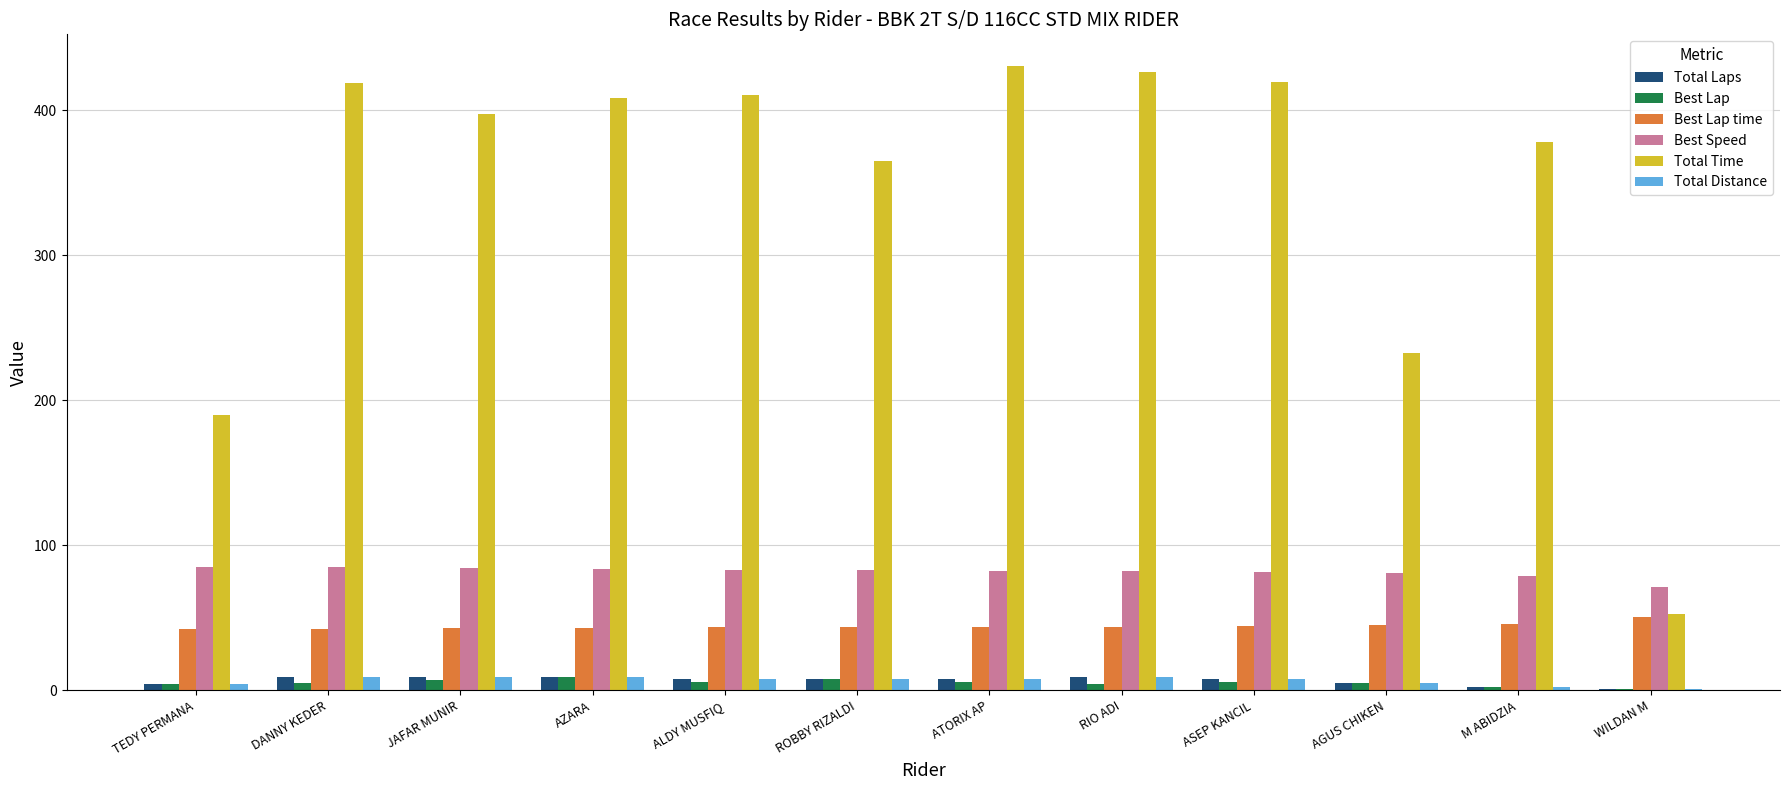

What is the maximum value for Best Lap time?

50.7